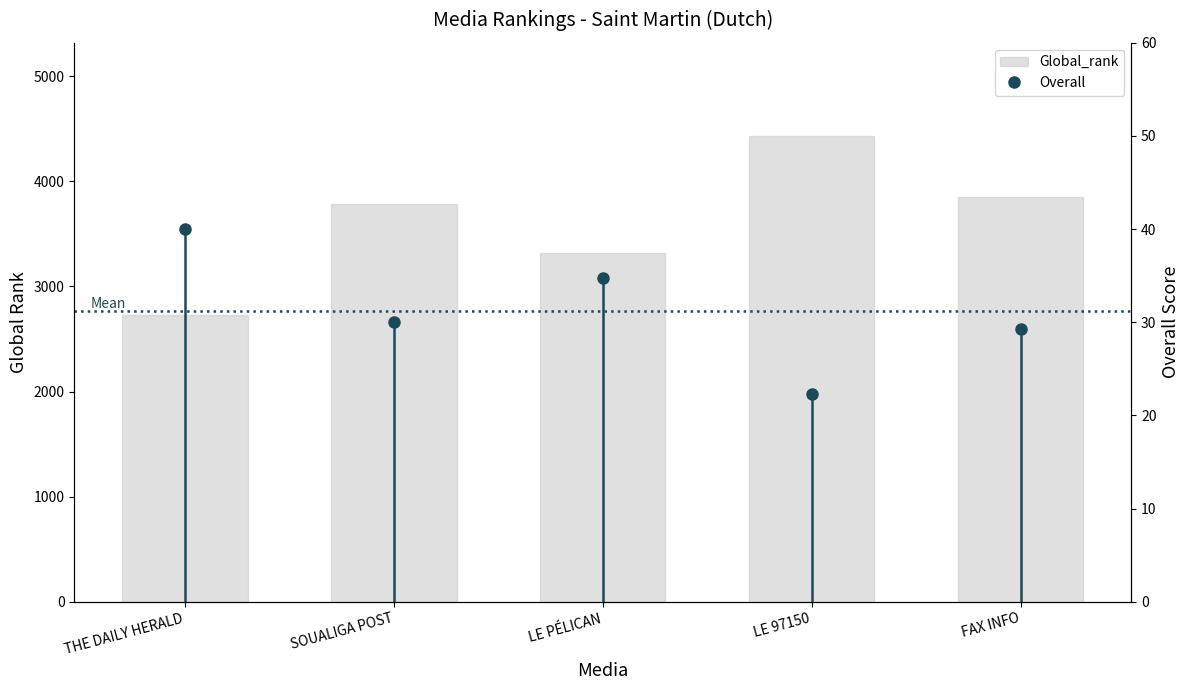

Between LE 97150 and SOUALIGA POST, which is larger?

LE 97150